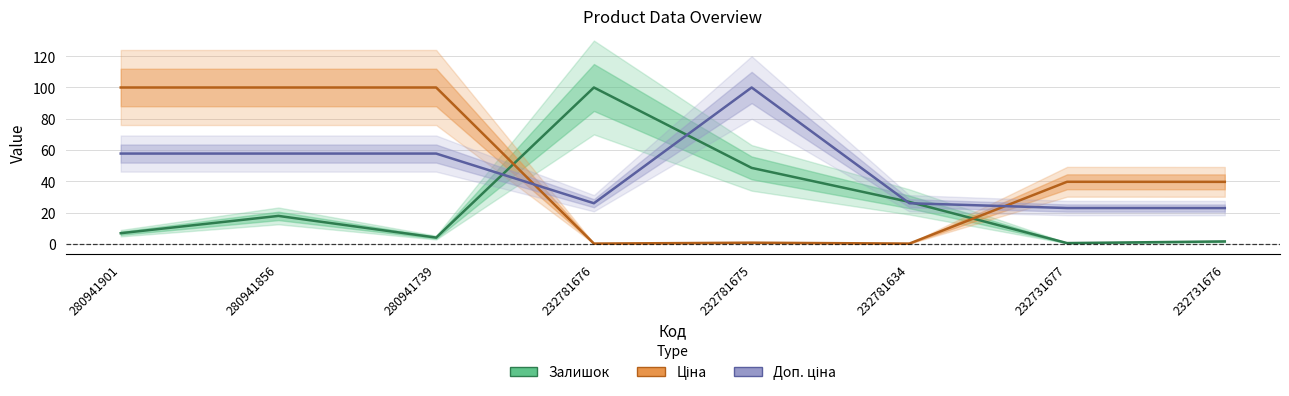

Between 232731677 and 232731676, which series saw the biggest shift?

Залишок